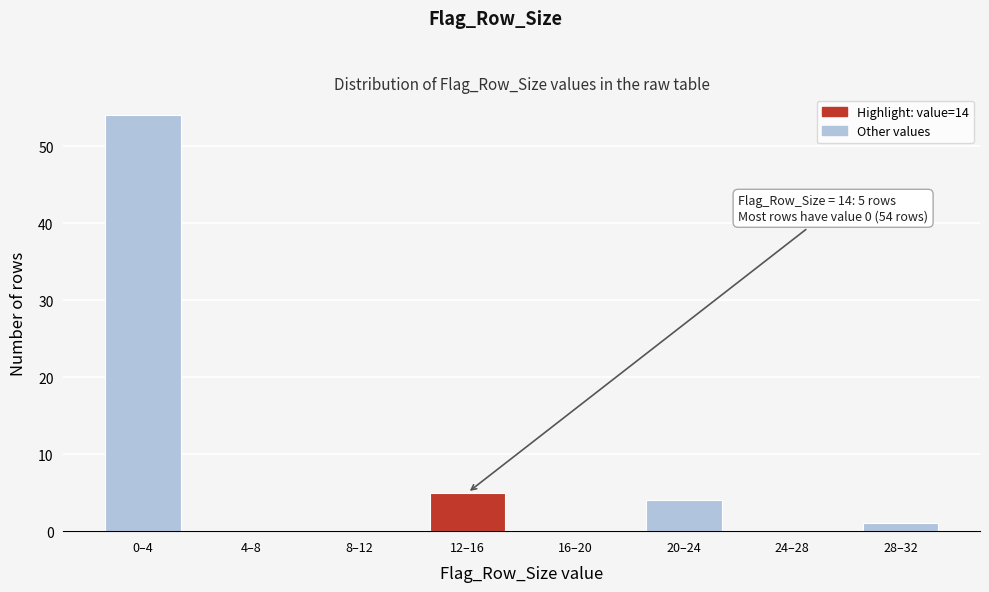

Reading left to right, what are all the values shown in this chart?

0–4=54	4–8=0	8–12=0	12–16=5	16–20=0	20–24=4	24–28=0	28–32=1